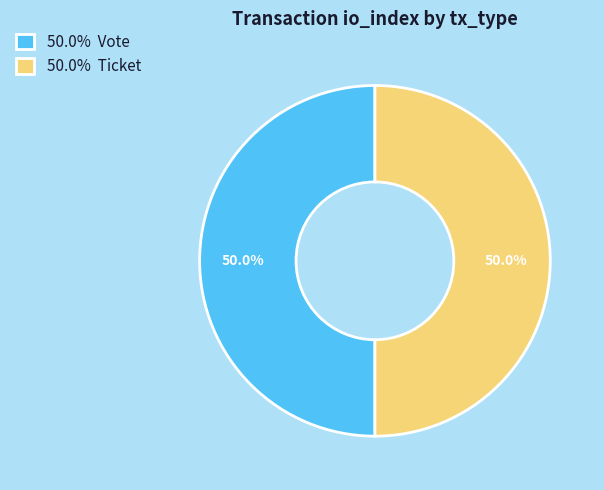

What is the total percentage of 50.0% Ticket and 50.0% Vote?

100.0%